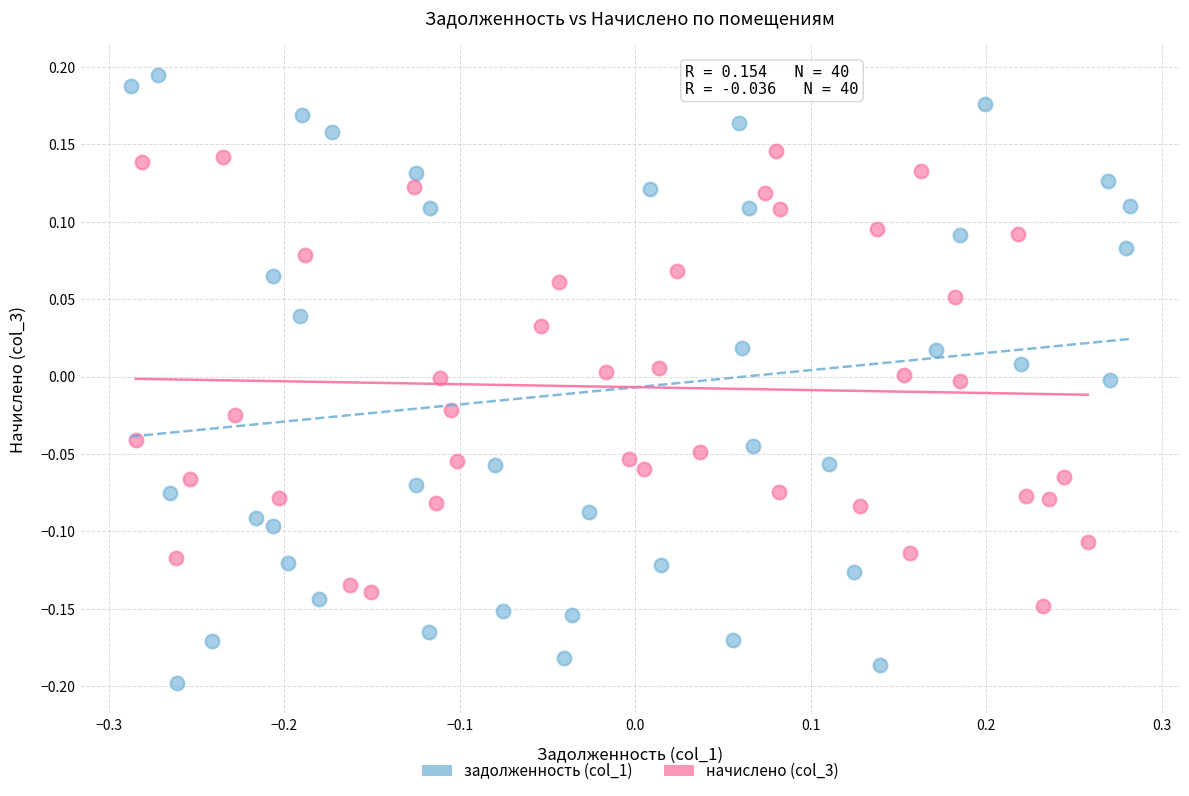

Which series has the largest Y range (max minus min)?

задолженность (col_1)